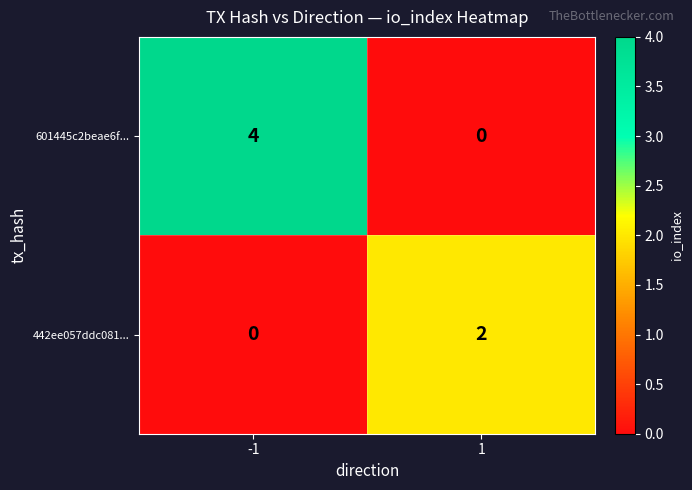

Rank the series by their average value, from highest to lowest.

601445c2beae6f..., 442ee057ddc081...